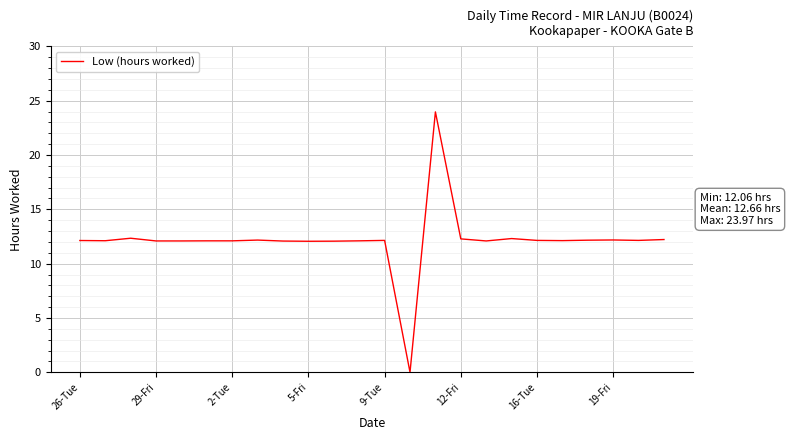

What is the maximum value shown in the chart?

24.0